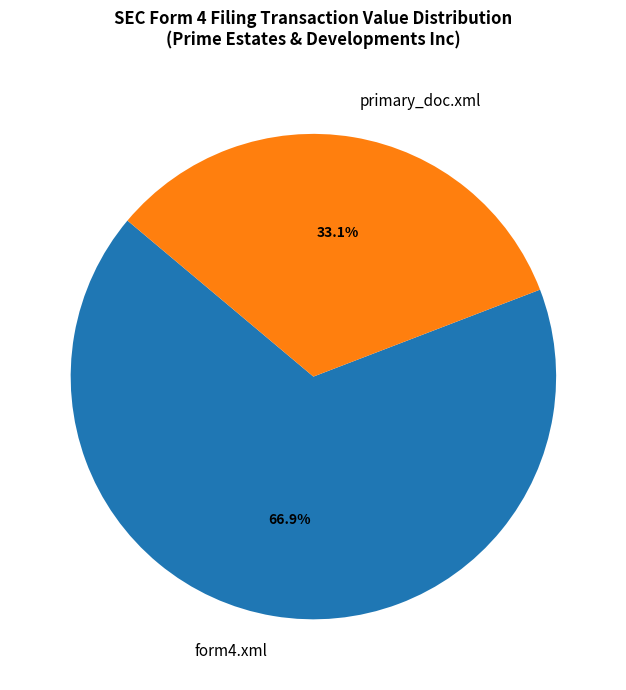

To the nearest percent, what percentage of the pie is primary_doc.xml?

33%